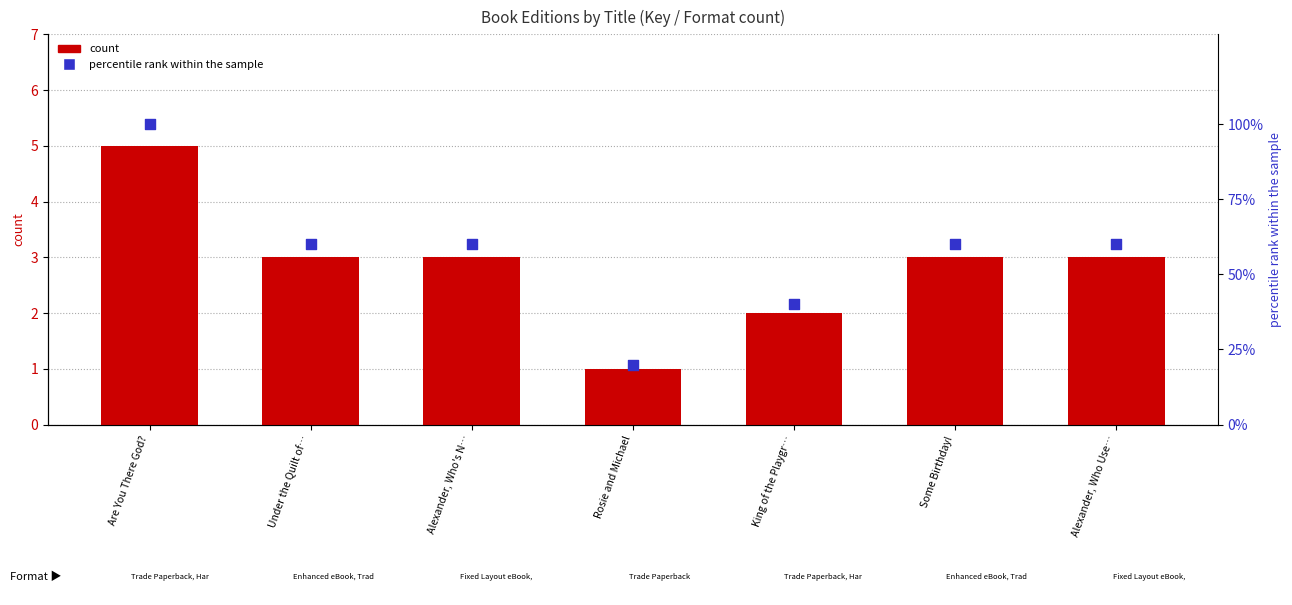

Which series has the largest total across all categories?

percentile rank within the sample